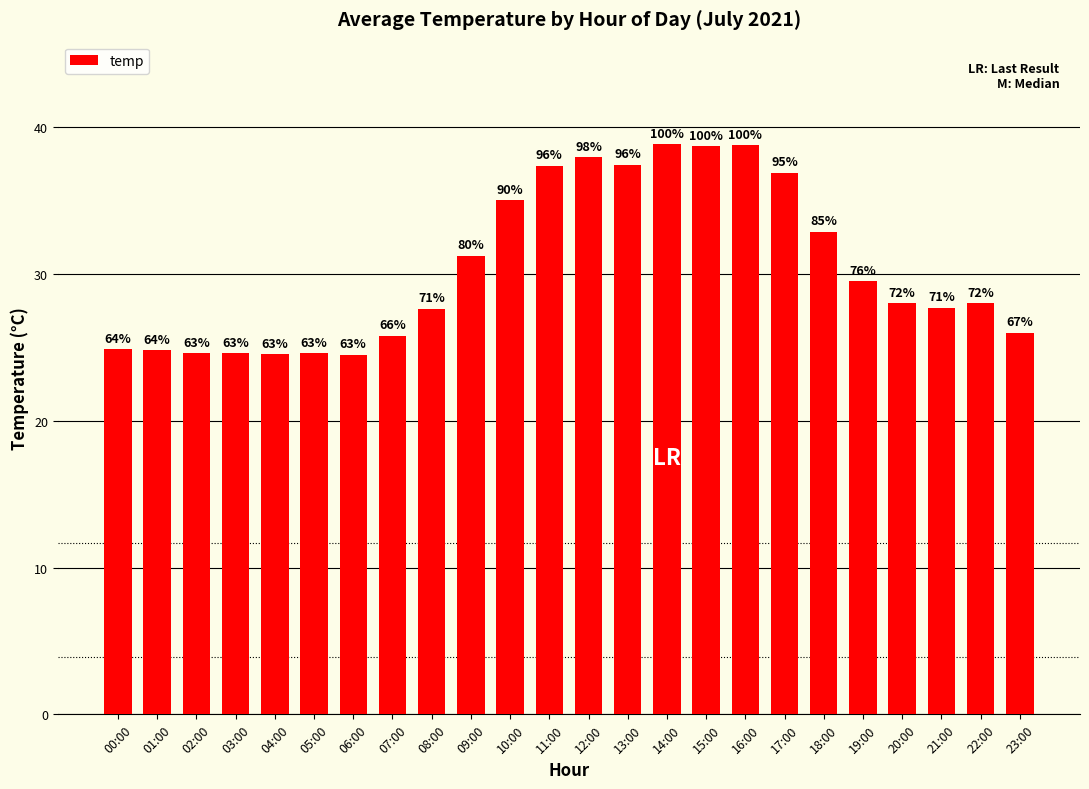

Reading right to left, transcribe all the data shown in this chart.

23:00=26.0	22:00=28.0	21:00=27.7	20:00=28.0	19:00=29.5	18:00=32.9	17:00=36.9	16:00=38.8	15:00=38.7	14:00=38.8	13:00=37.5	12:00=38.0	11:00=37.4	10:00=35.0	09:00=31.2	08:00=27.6	07:00=25.8	06:00=24.5	05:00=24.6	04:00=24.6	03:00=24.6	02:00=24.6	01:00=24.8	00:00=24.9